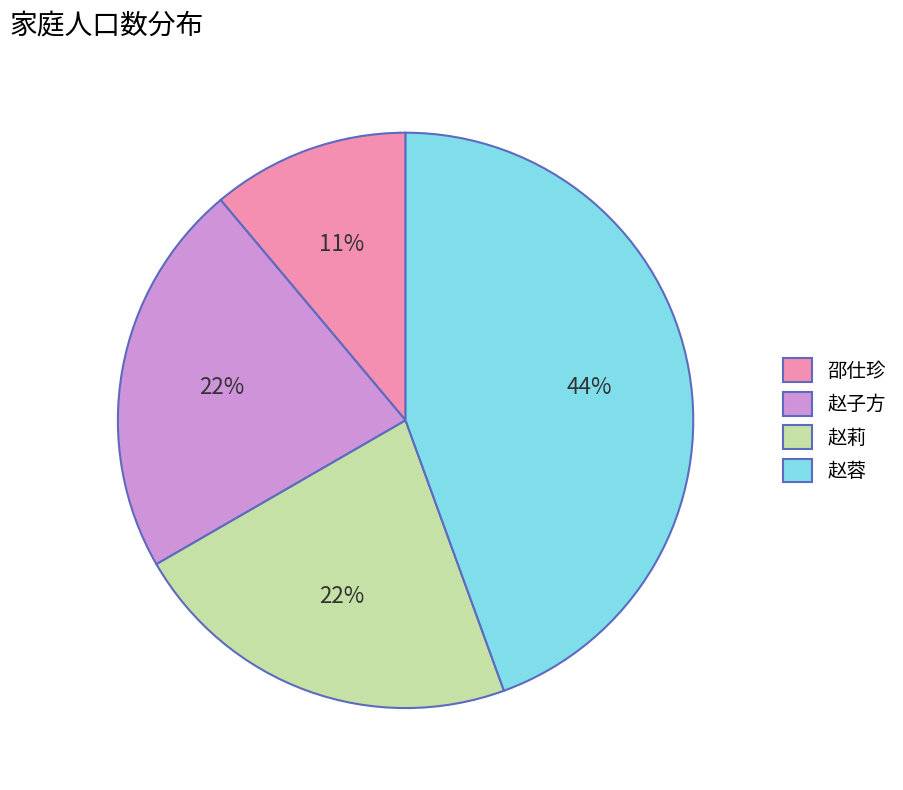

Which has a higher value, 邵仕珍 or 赵子方?

赵子方